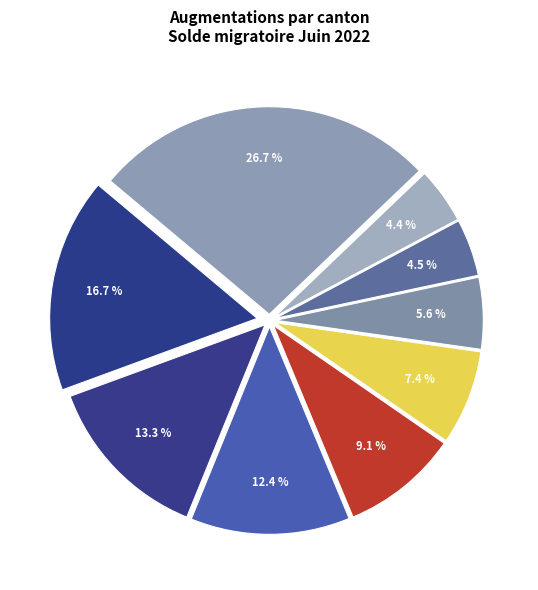

Count the number of slices in the pie.

9